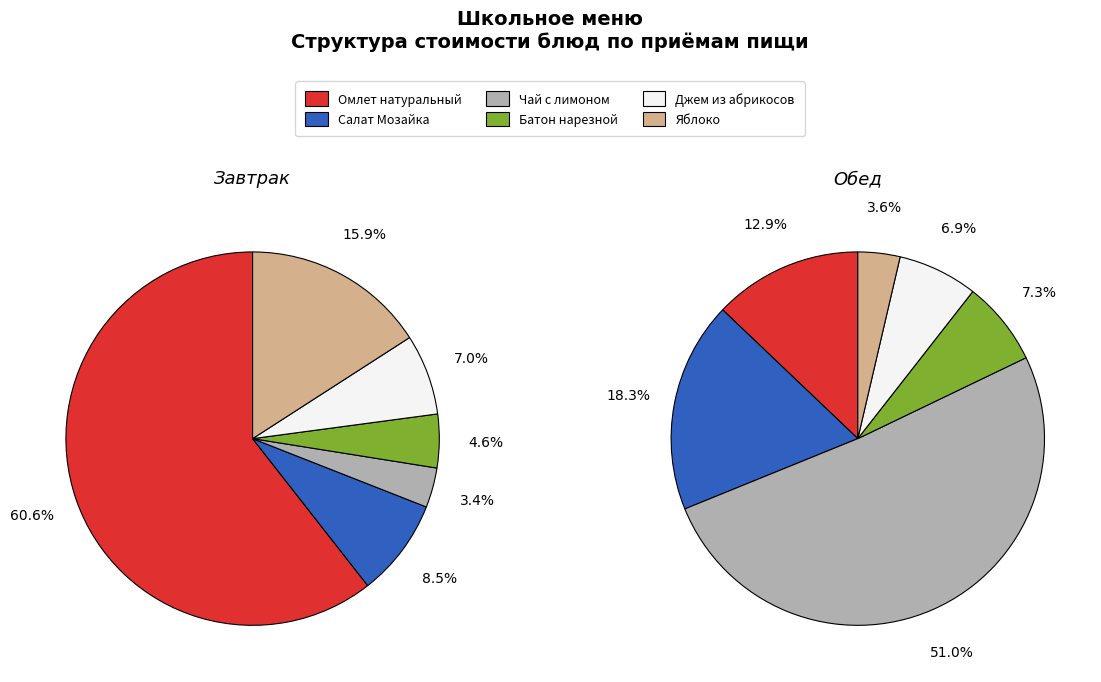

Count the number of slices in the pie.

6